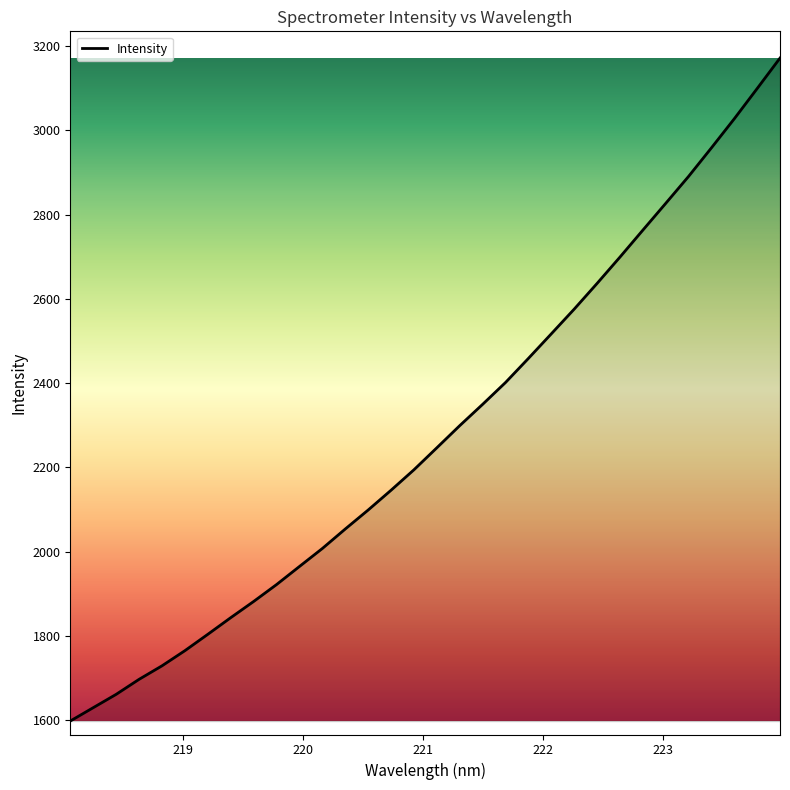

What is the difference between the maximum and minimum values?

1573.2